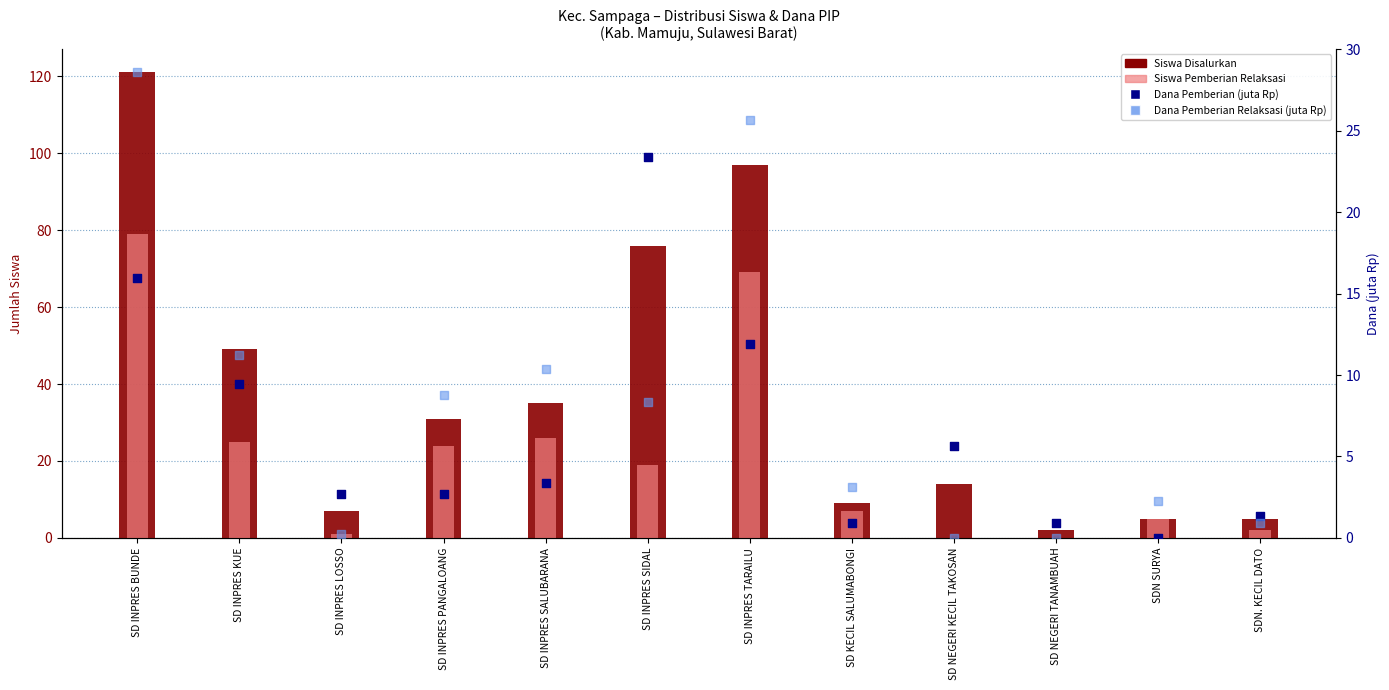

Which series reaches the minimum Y coordinate?

Siswa Pemberian Relaksasi